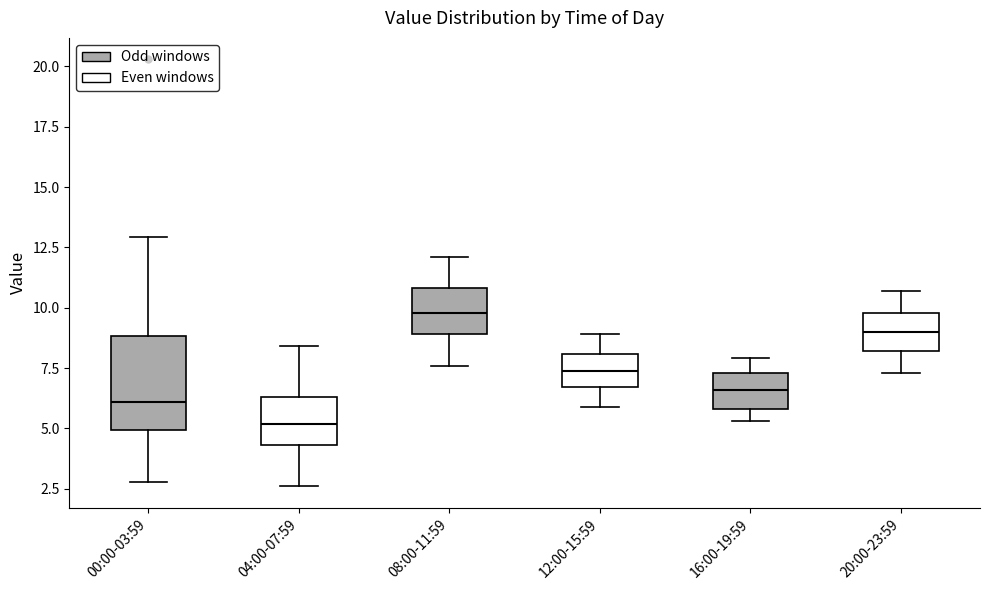

Where does the upper whisker of the box for 00:00-03:59 end on the y-axis? The values are not printed on the chart, so give them approximately, as read against the axis.

13.0